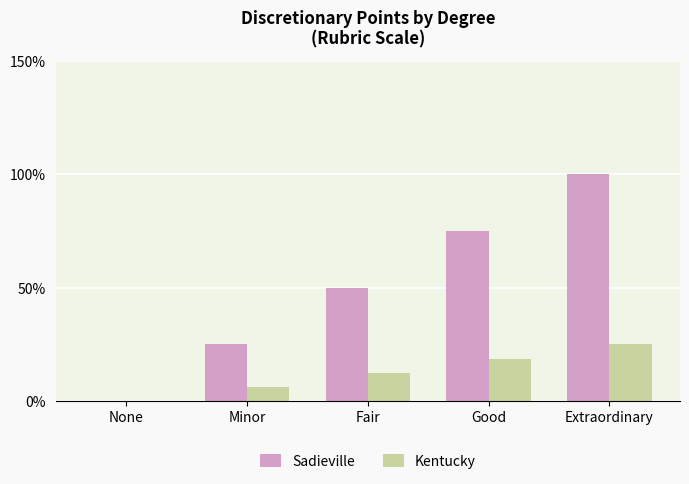

The Sadieville series shows 100.0 at Extraordinary. True or false?

True